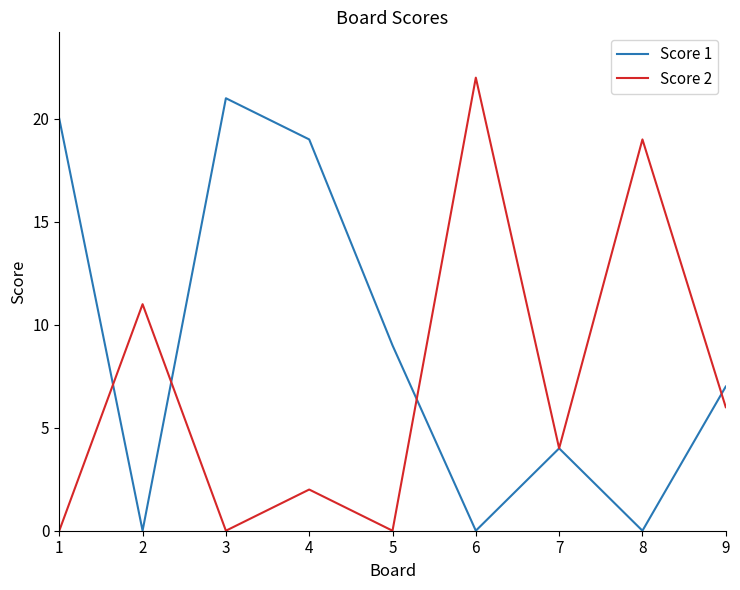

What is the sum of the Score 1 values at 8 and 1?

20